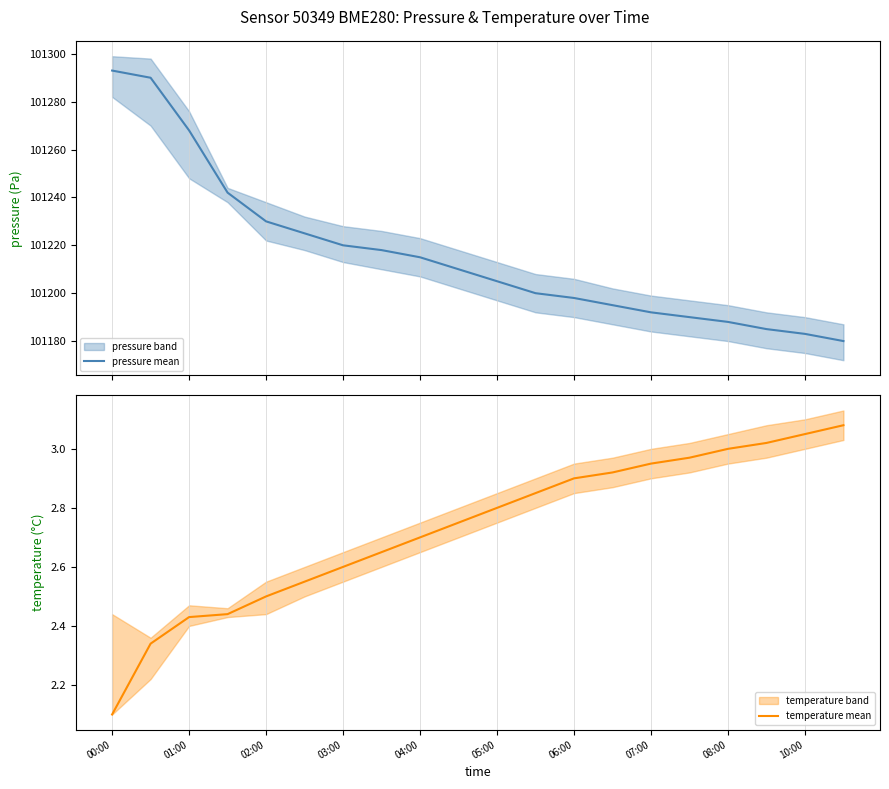

Where is temperature mean nearest to the value 2?

00:00